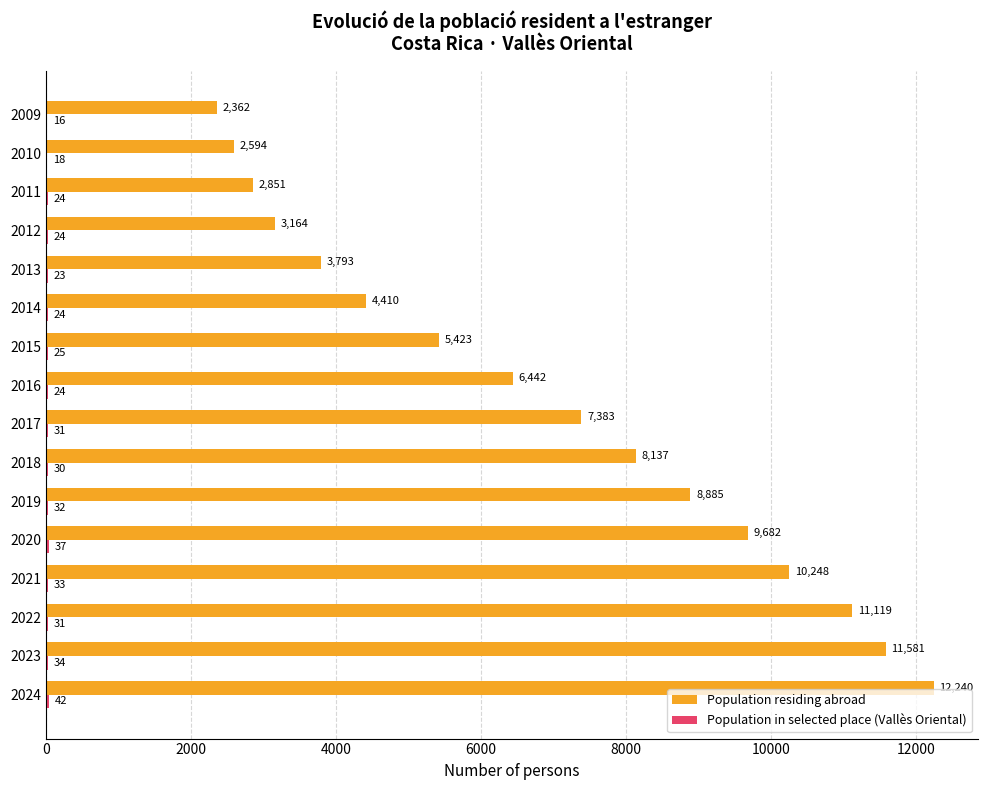

Count the number of data series in this chart.

2